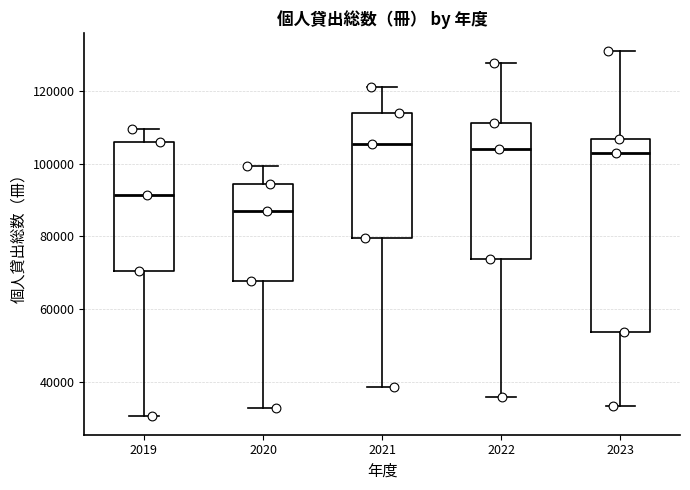

Reading left to right, read every box against the y-axis: the position of its median line, the range the box covers, and the ends of its whiskers. The values are not printed on the chart, so give them approximately, as read against the axis.

2019: median 92000, box 70000 to 106000, whiskers 30000 to 110000
2020: median 88000, box 68000 to 94000, whiskers 32000 to 100000
2021: median 106000, box 80000 to 114000, whiskers 38000 to 122000
2022: median 104000, box 74000 to 112000, whiskers 36000 to 128000
2023: median 102000, box 54000 to 106000, whiskers 34000 to 130000